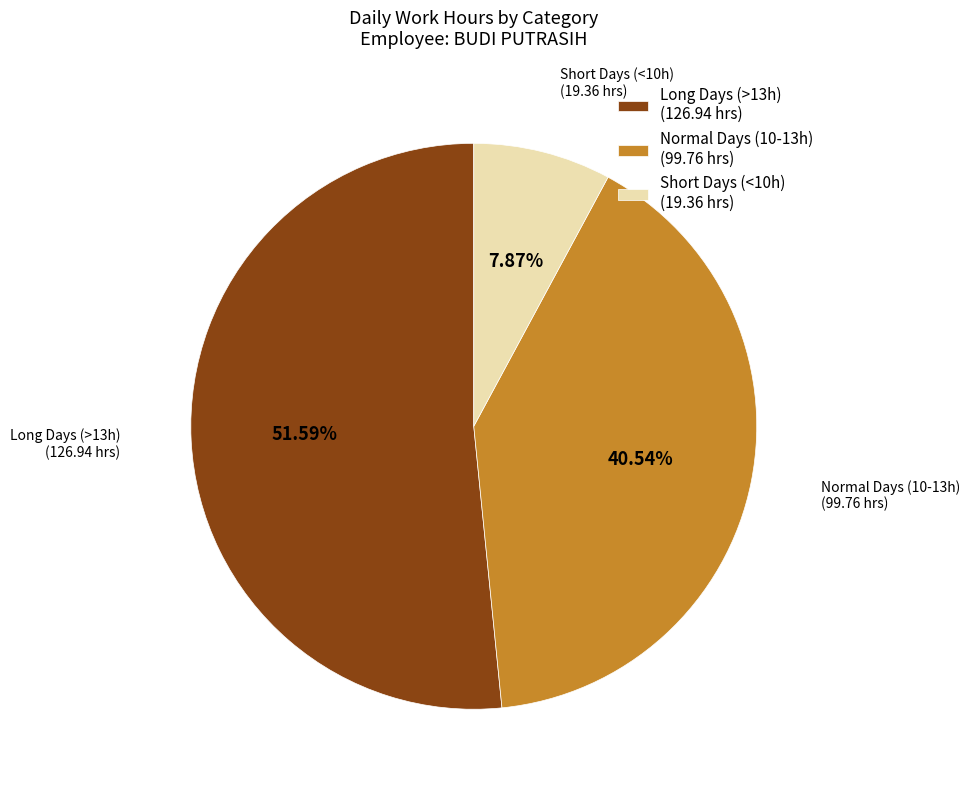

Count the number of slices in the pie.

3